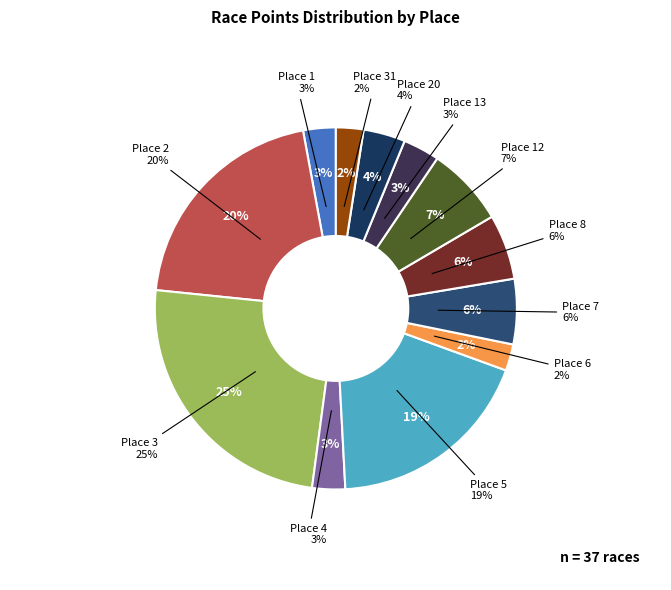

To the nearest percent, what is the difference between the Place 12 and Place 7 slice percentages?

1%